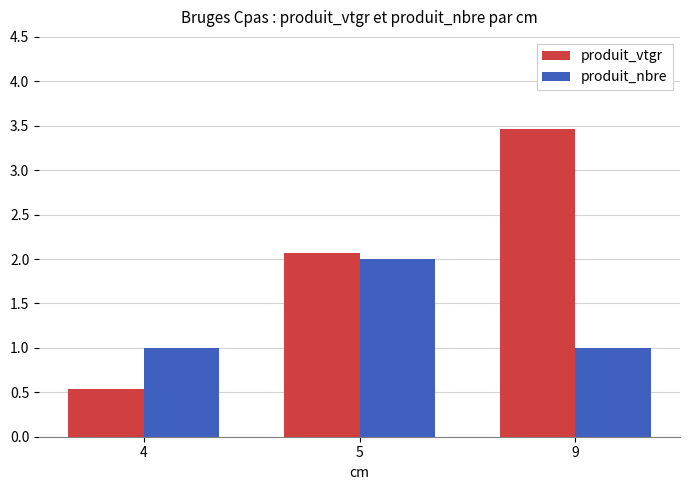

What is the difference between the maximum and minimum values in the produit_nbre series?

1.0